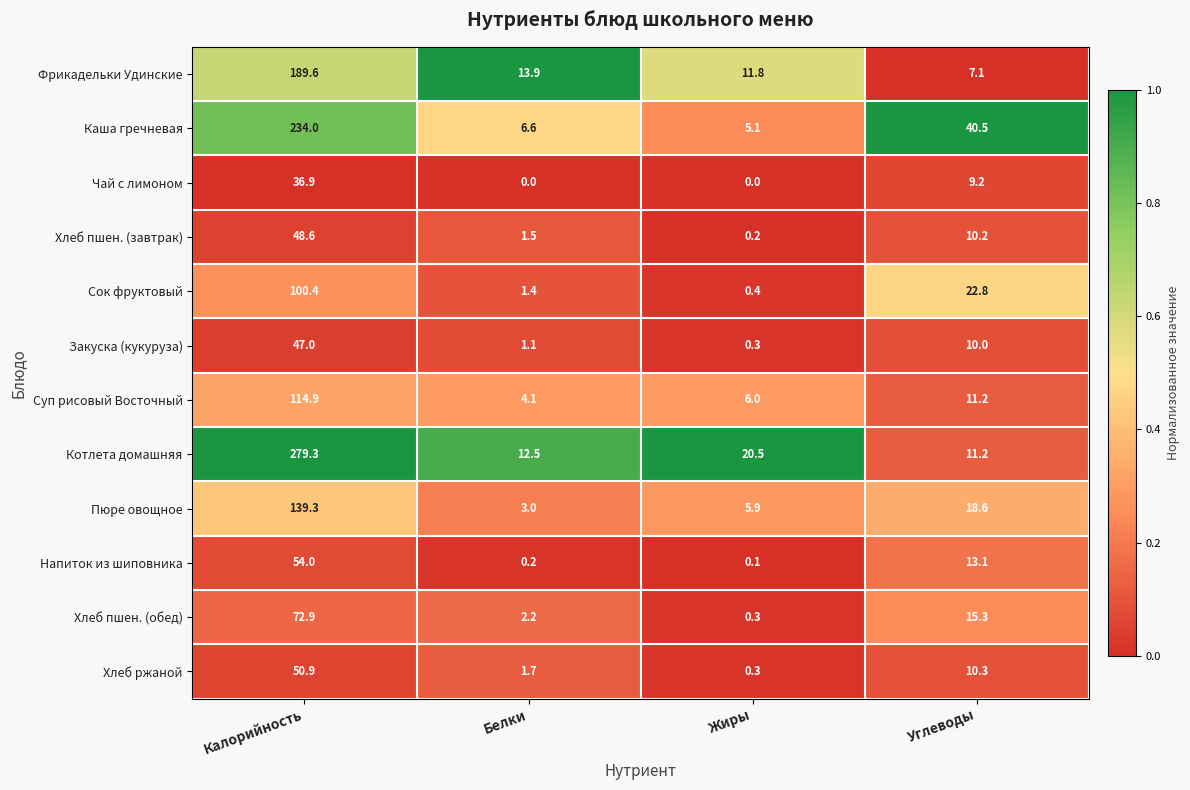

True or false: Суп рисовый Восточный has a value of 114.9 at Калорийность.

True